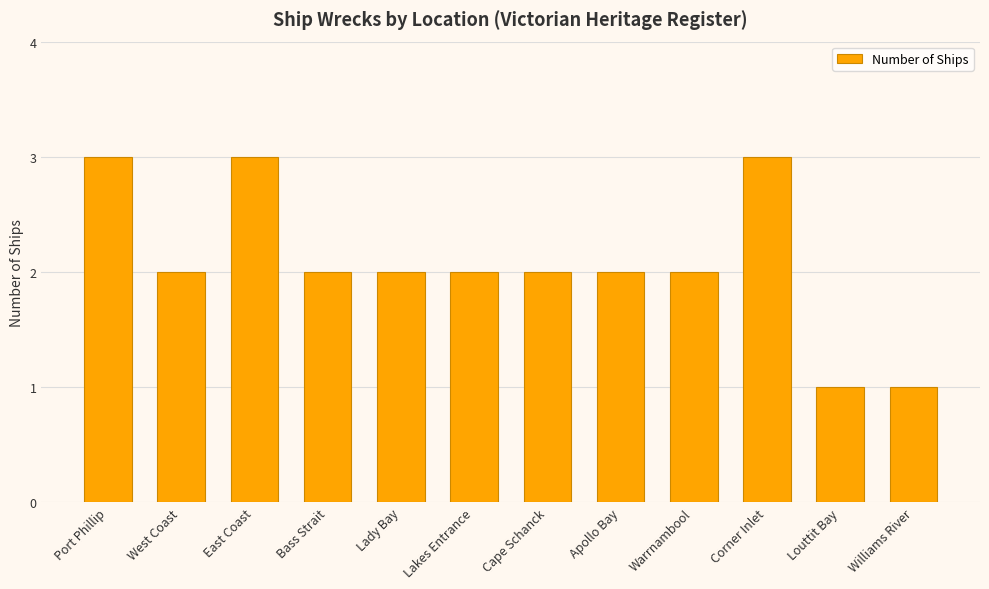

What is the maximum value shown in the chart?

3